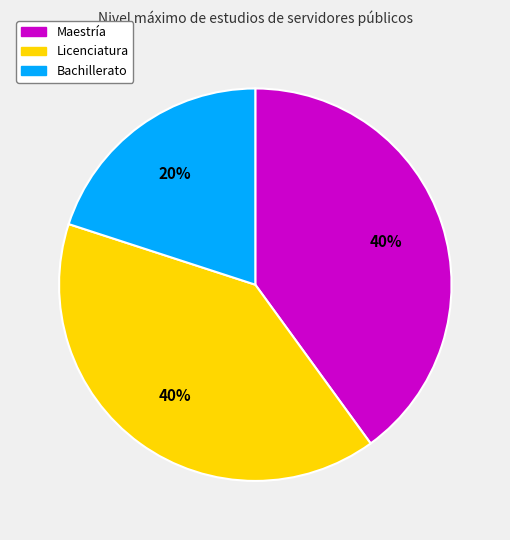

Does any single category account for the majority?

No